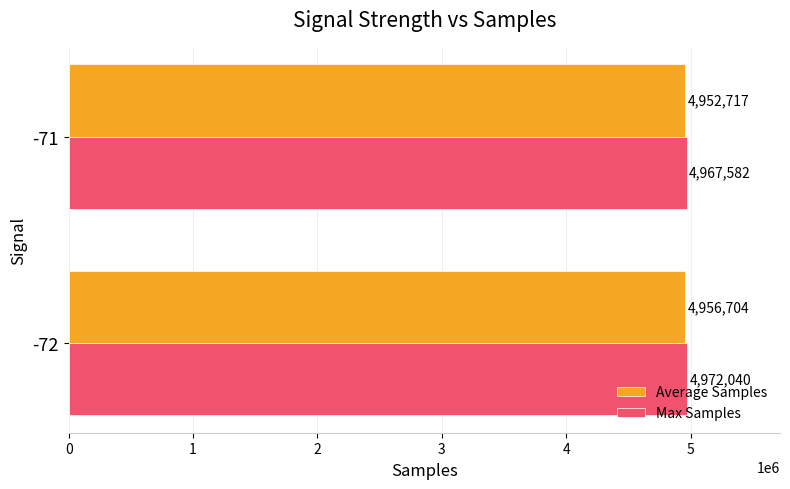

What is the smallest value displayed?

4952717